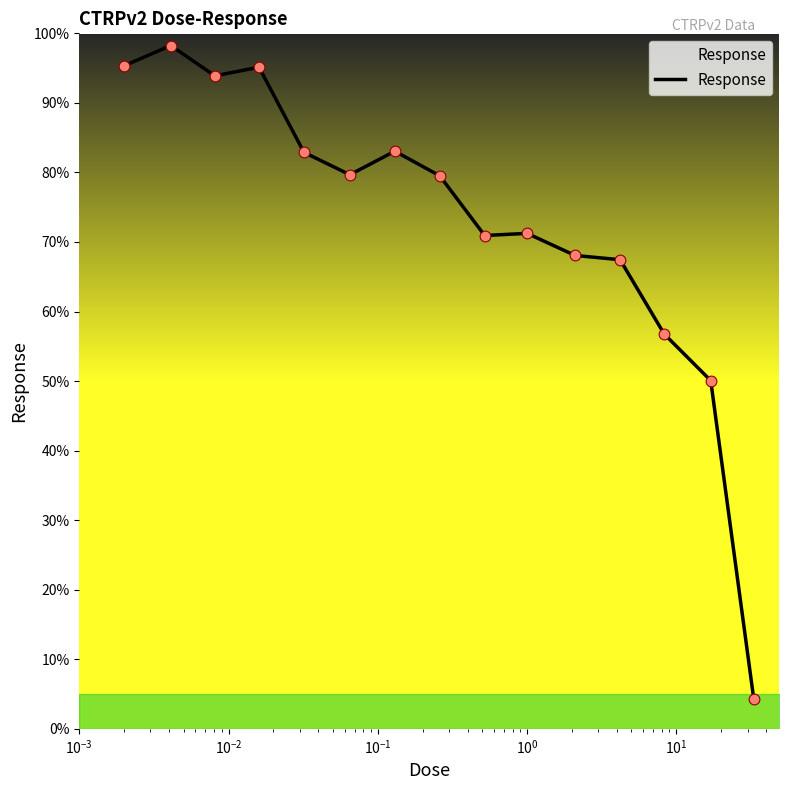

What is the minimum value shown in the chart?

4.3